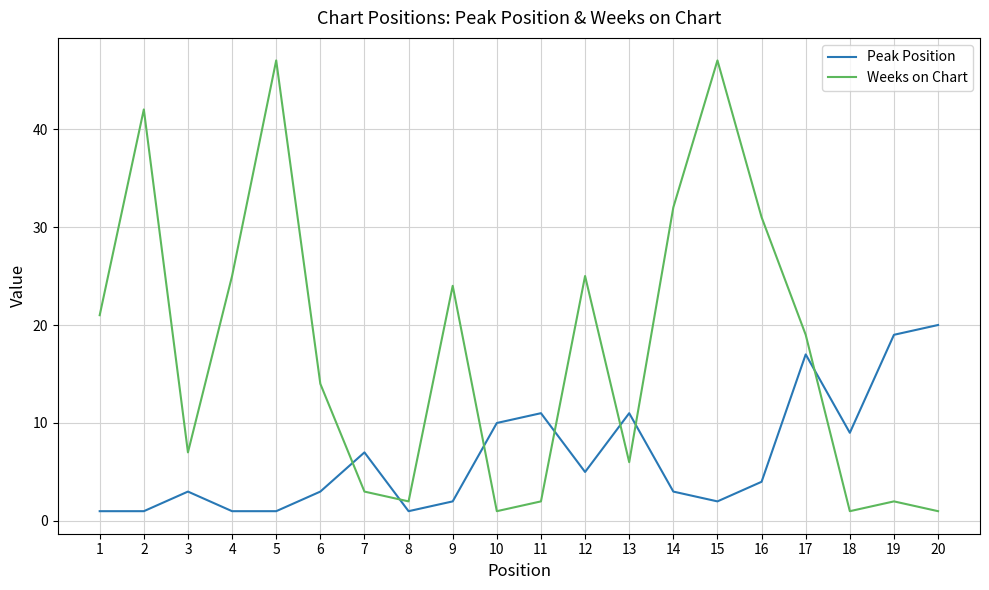

Does the chart have visible grid lines?

Yes